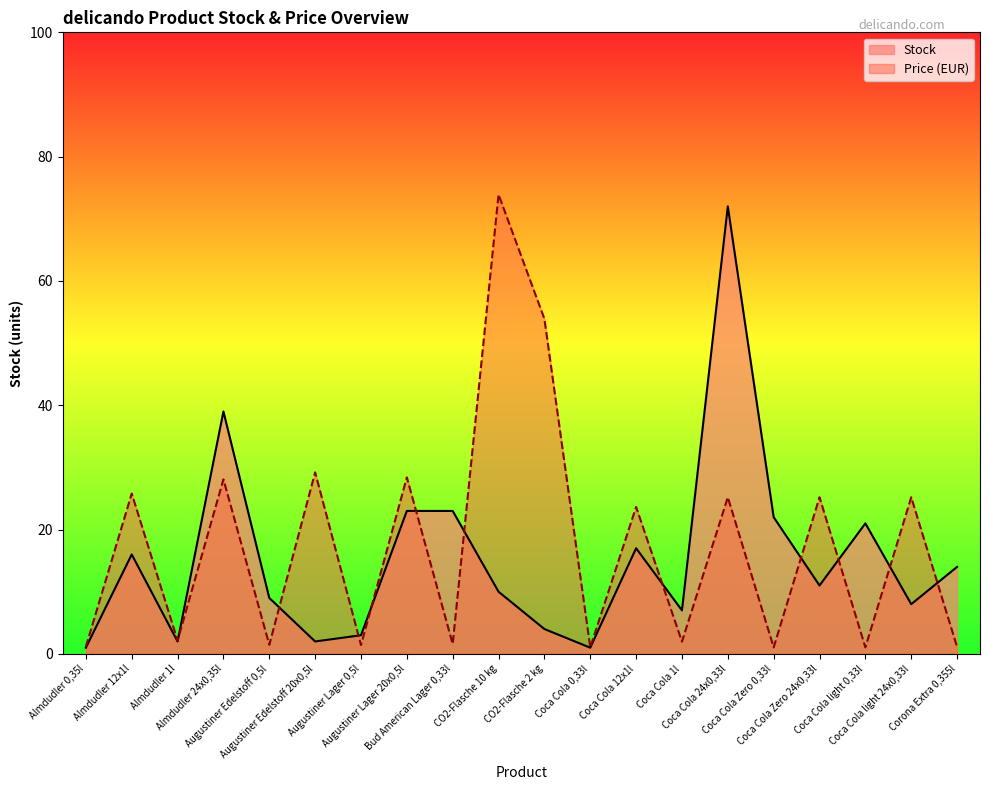

What is the value of the Price point at the 20th from the left?

1.1